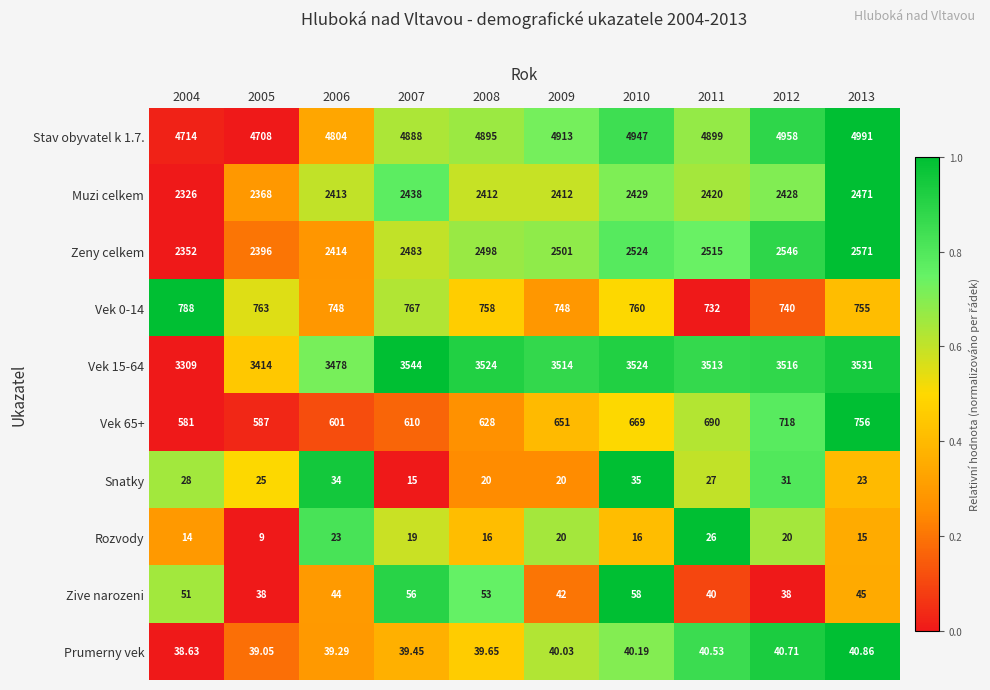

How many categories are shown in the chart?

10